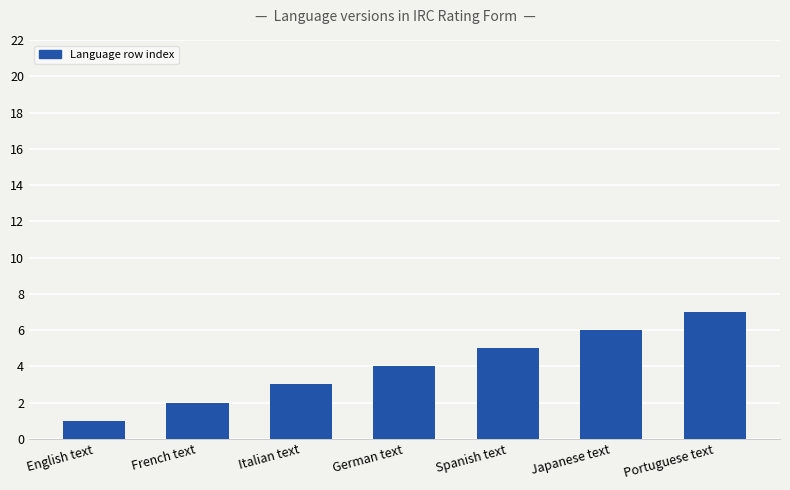

How many values are below 4?

3